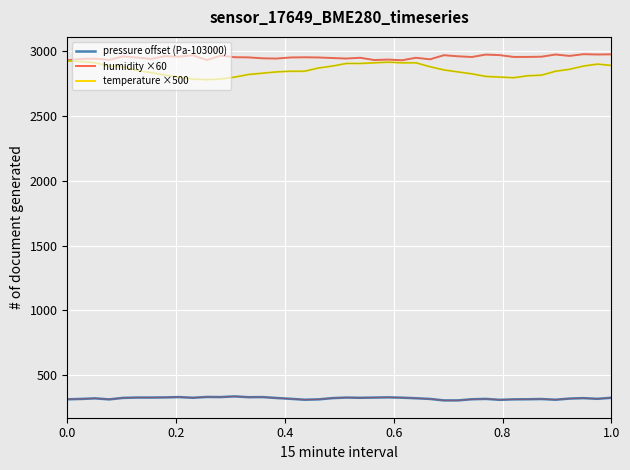

What is the maximum value shown in the chart?

2976.6